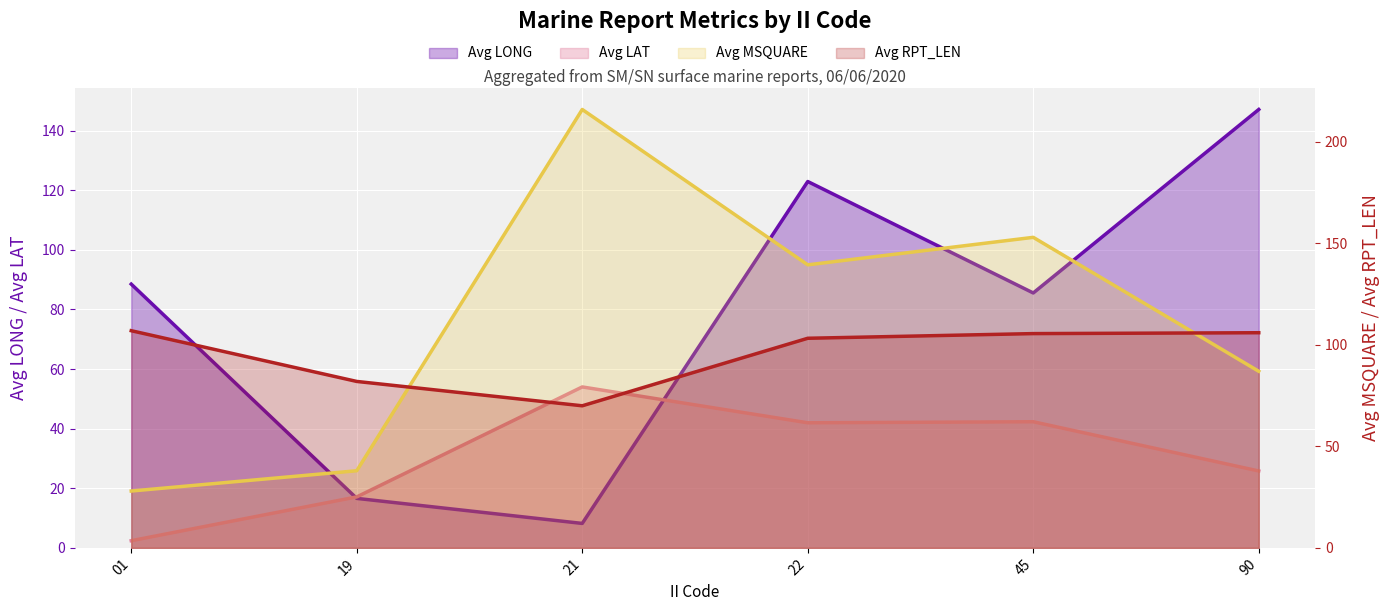

How many distinct data groups are displayed?

4